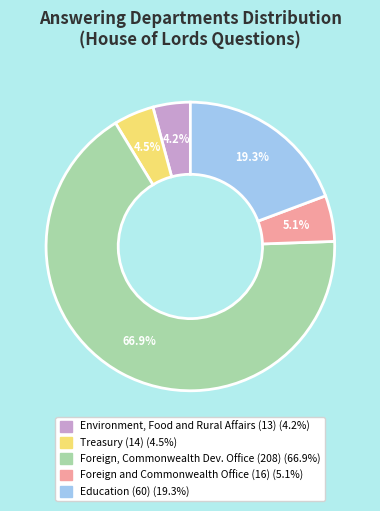

Does any single category account for the majority?

Yes